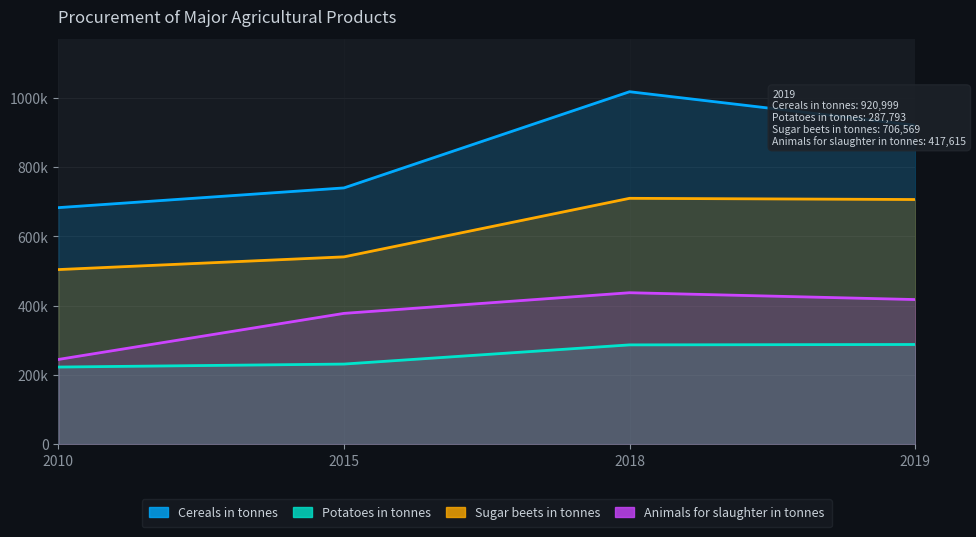

What is the difference between the maximum and minimum values in the Potatoes in tonnes series?

65165